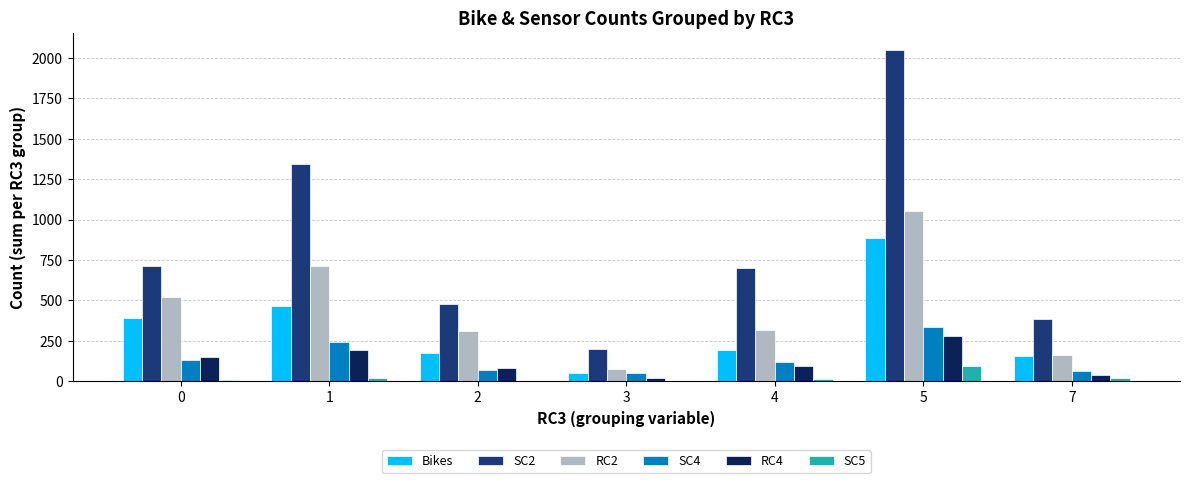

What is the total value across all series at 2?

1110